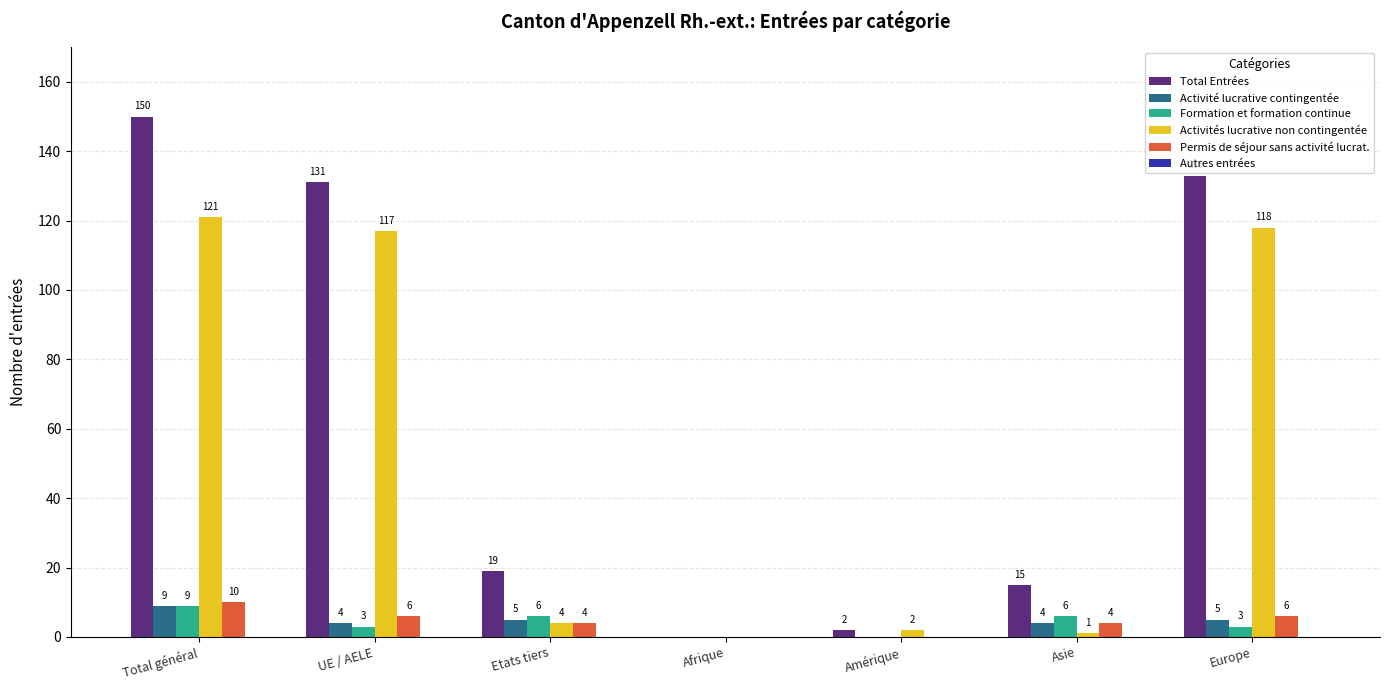

Between UE / AELE and Europe, which series saw the biggest shift?

Total Entrées